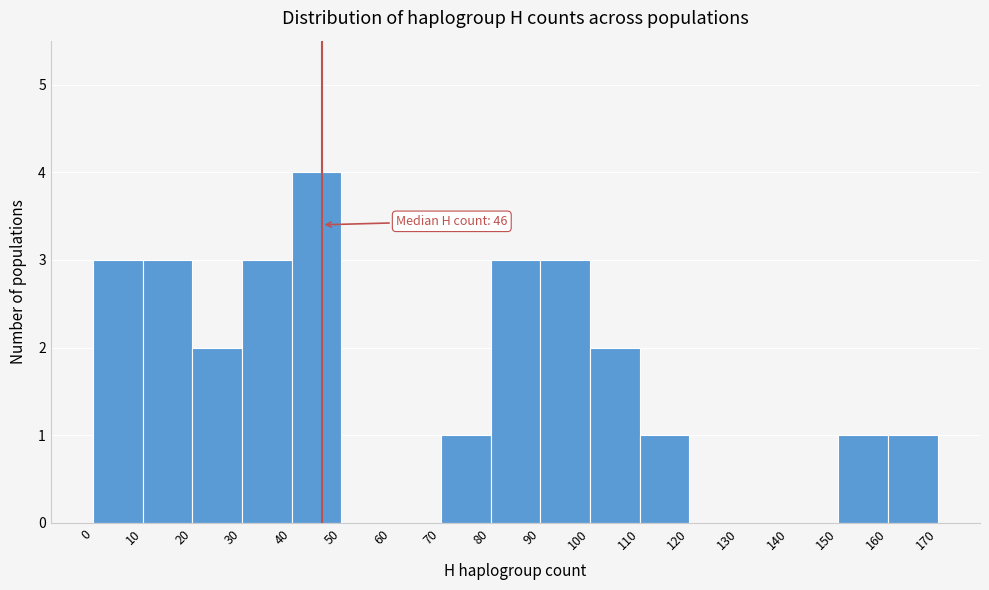

Which range on the x-axis has the tallest bar?

40 to 50